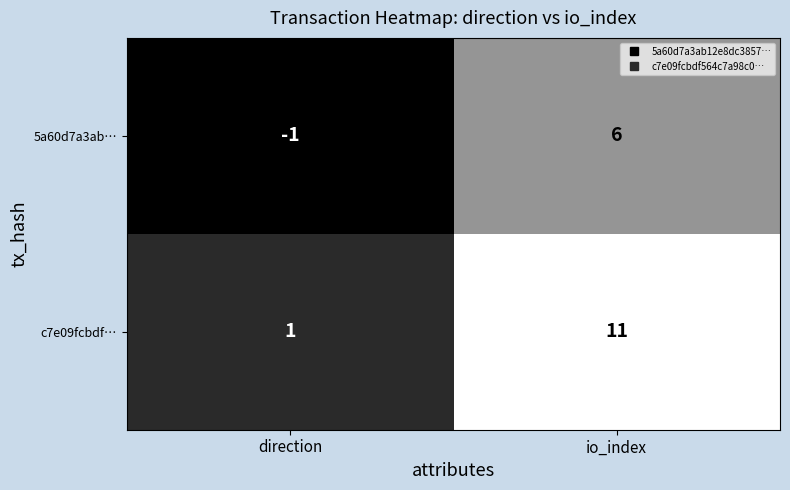

Reading left to right, transcribe all the data shown in this chart.

5a60d7a3ab…: -1	6
c7e09fcbdf…: 1	11